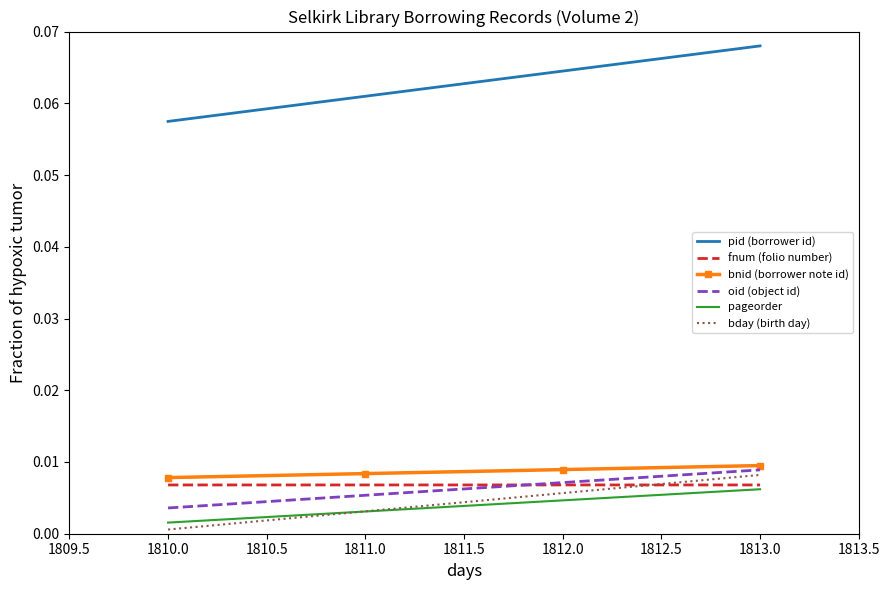

What position from the left is 1813.0?

4